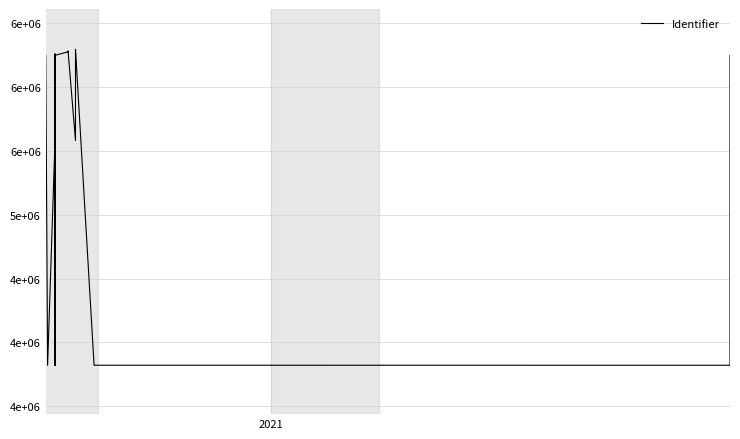

The value at 24 is 4022919. True or false?

False